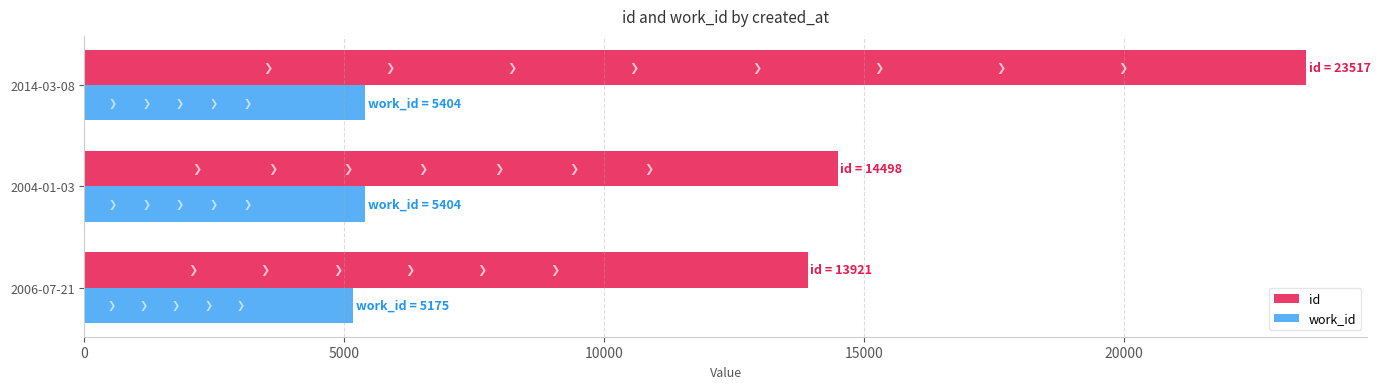

What is the average value of the work_id series?

5328